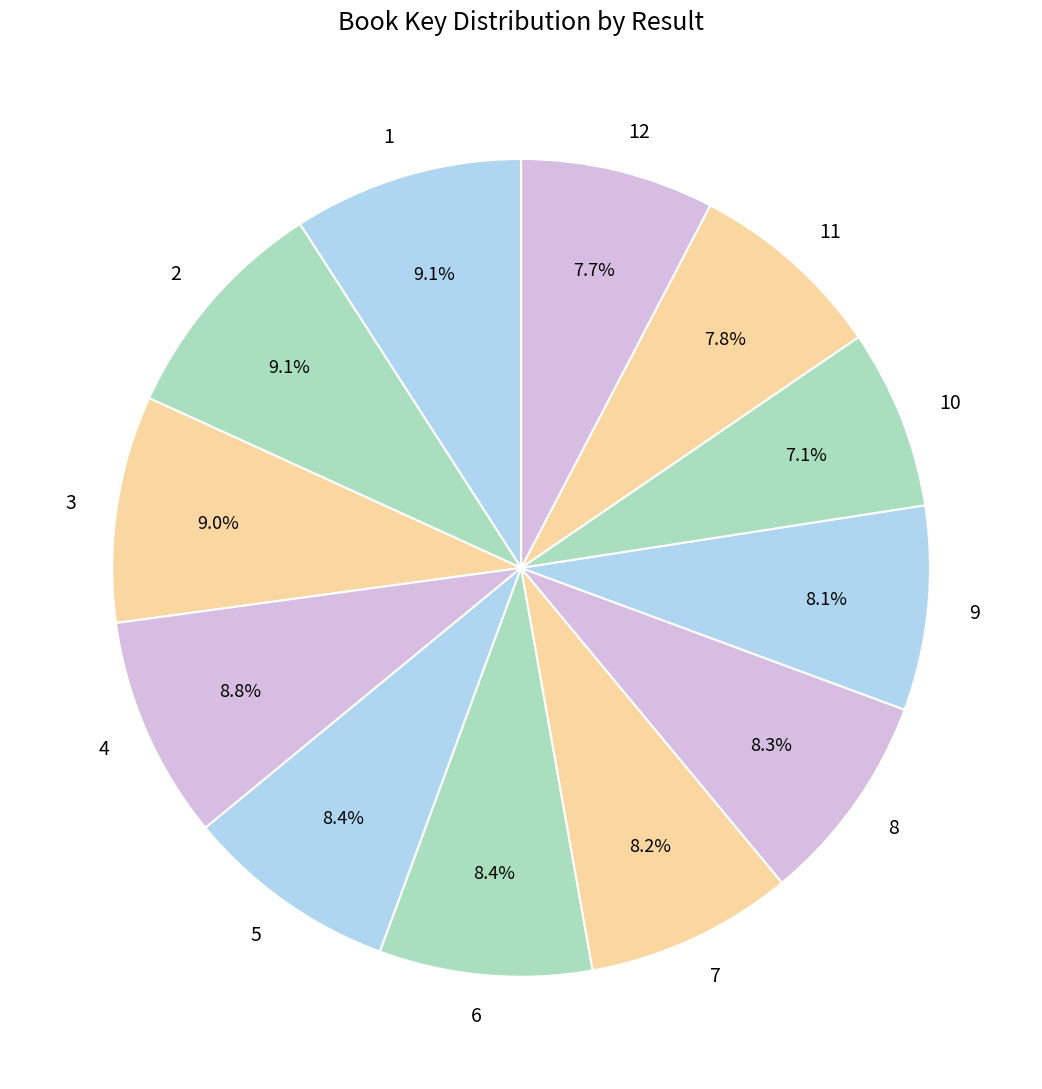

Which has a higher value, 8 or 10?

8